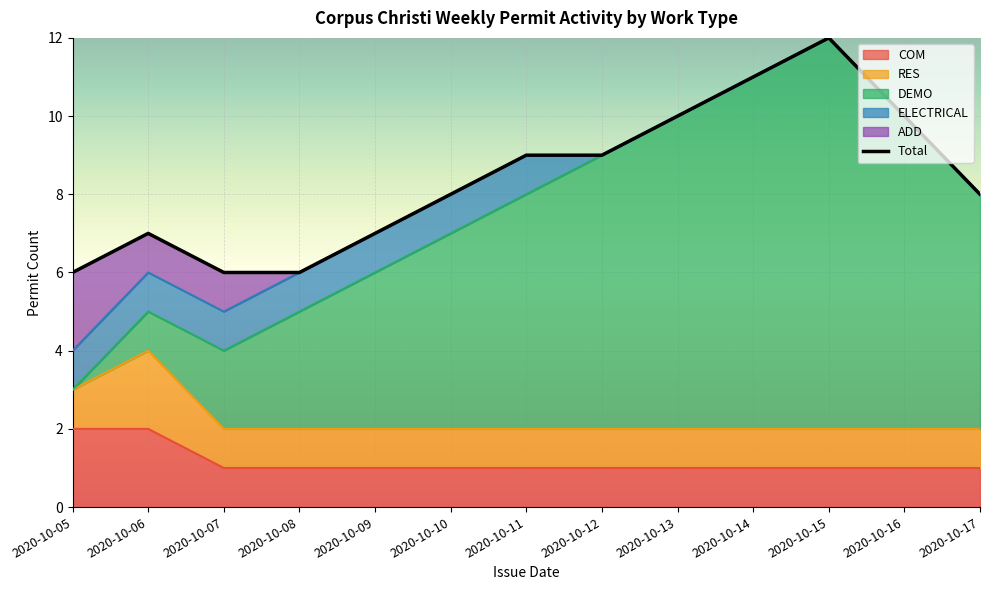

Where is the first local maximum?

2020-10-06